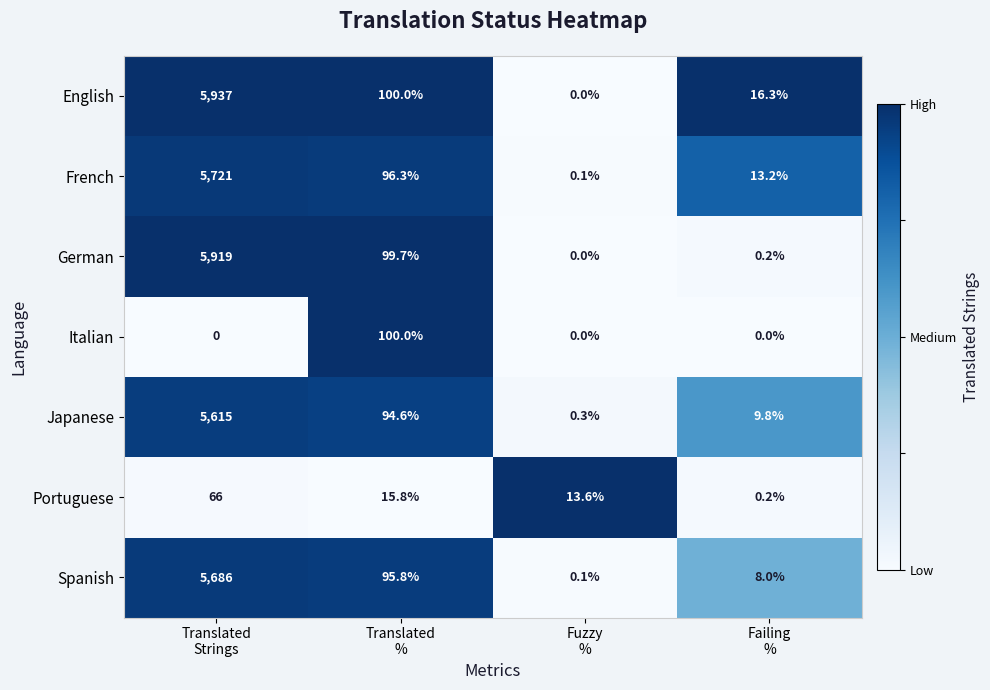

What is the greatest value displayed?

5937.0